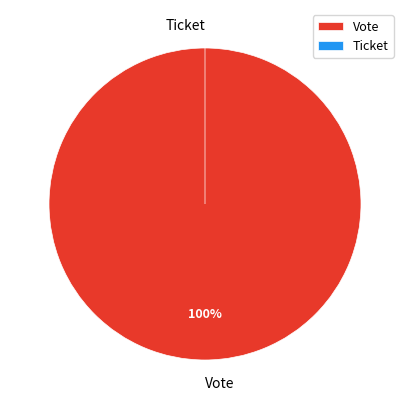

Which slice represents more than half of the pie?

Vote